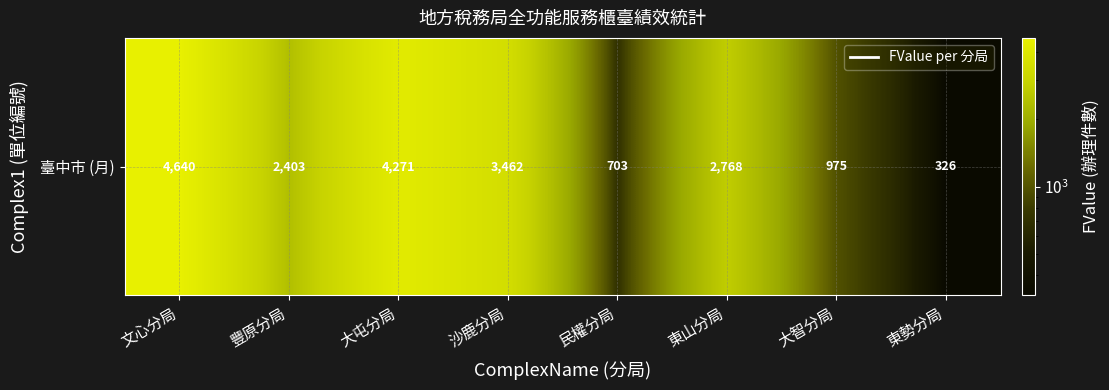

Which has a higher value, 文心分局 or 民權分局?

文心分局